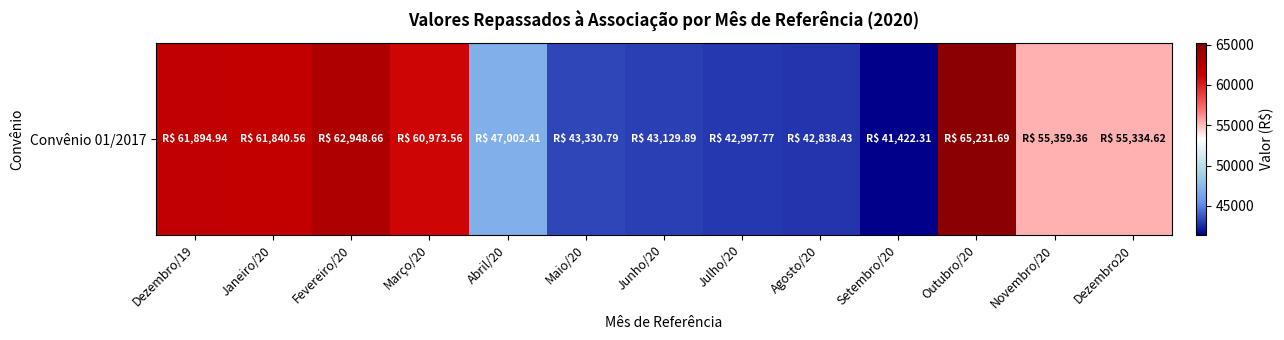

Is it true that the value at Janeiro/20 is 61840.6?

True